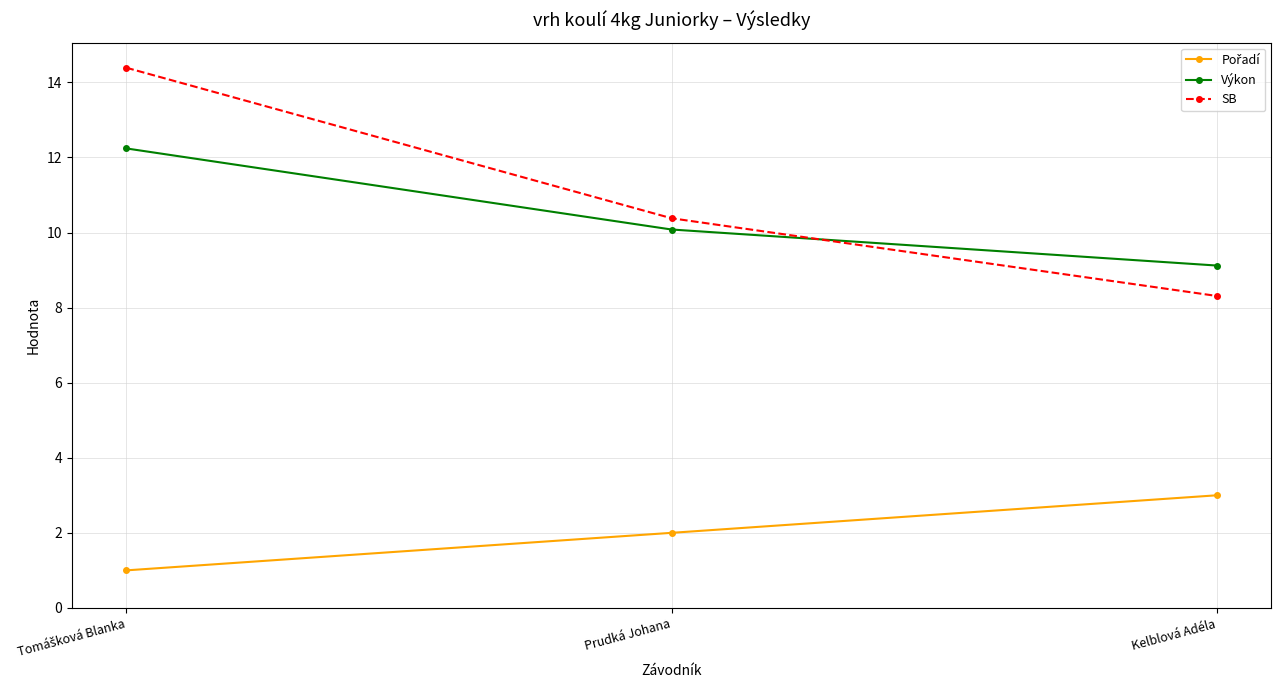

How many data points does each series have?

3